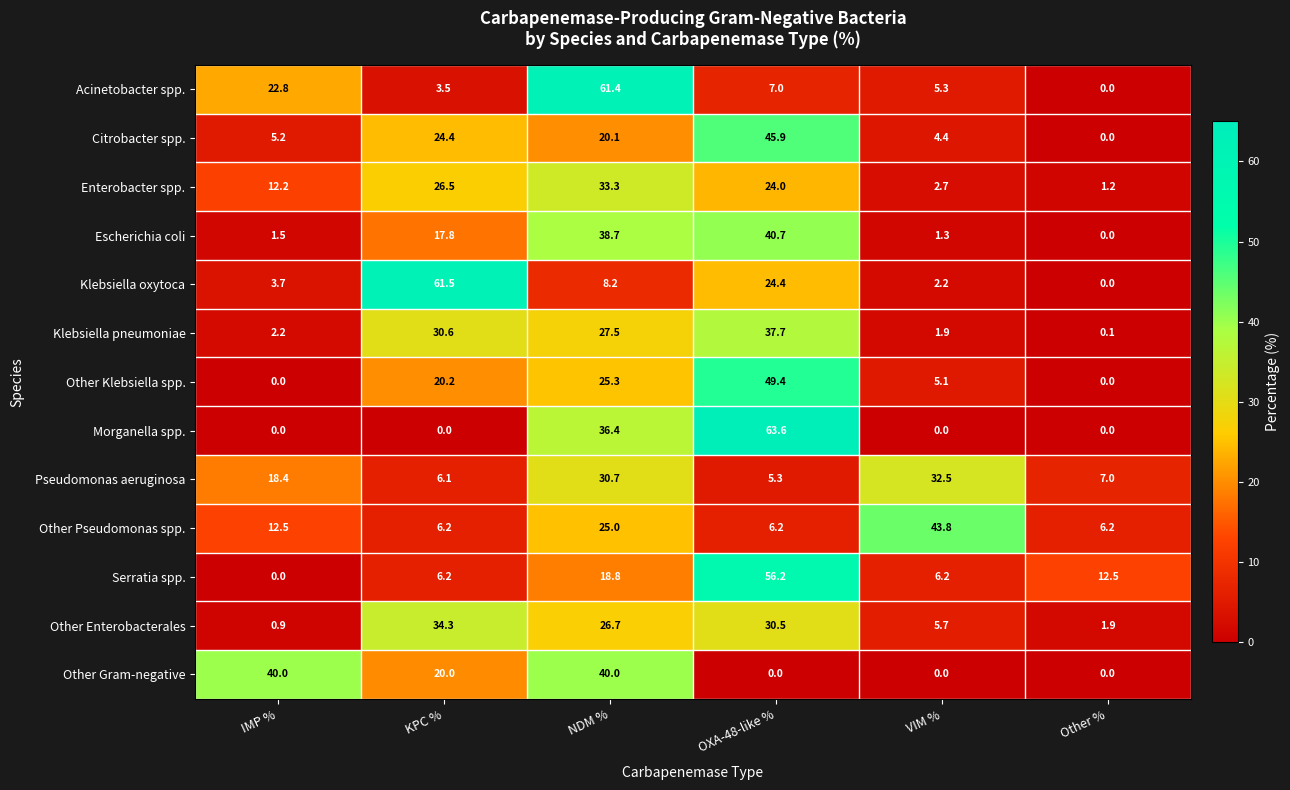

At which category is the sum across all series the highest?

NDM %